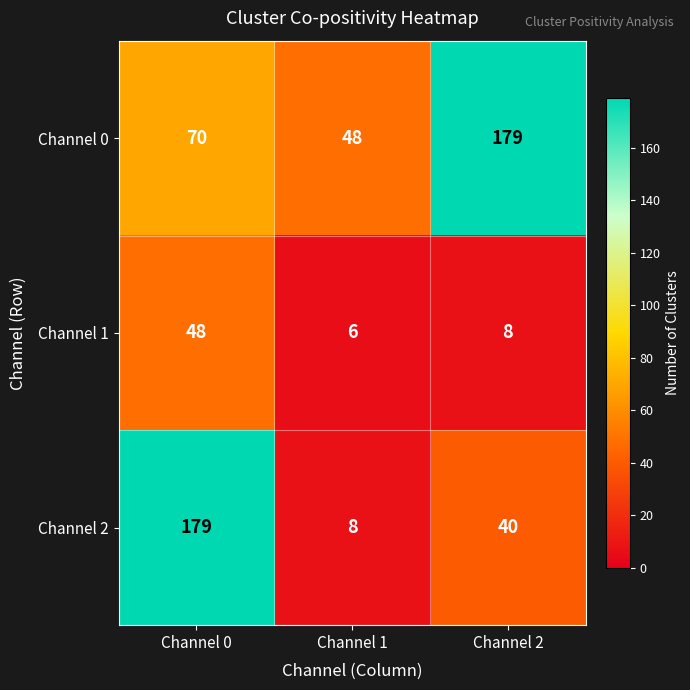

True or false: Channel 2 has a value of 6 at Channel 1.

False